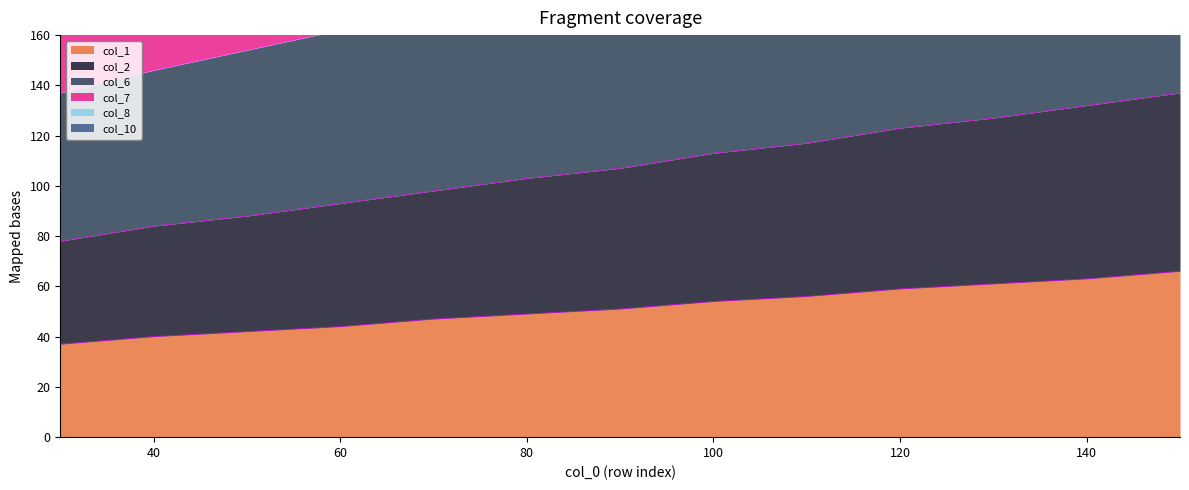

Does the chart display data point markers on the line(s)?

No